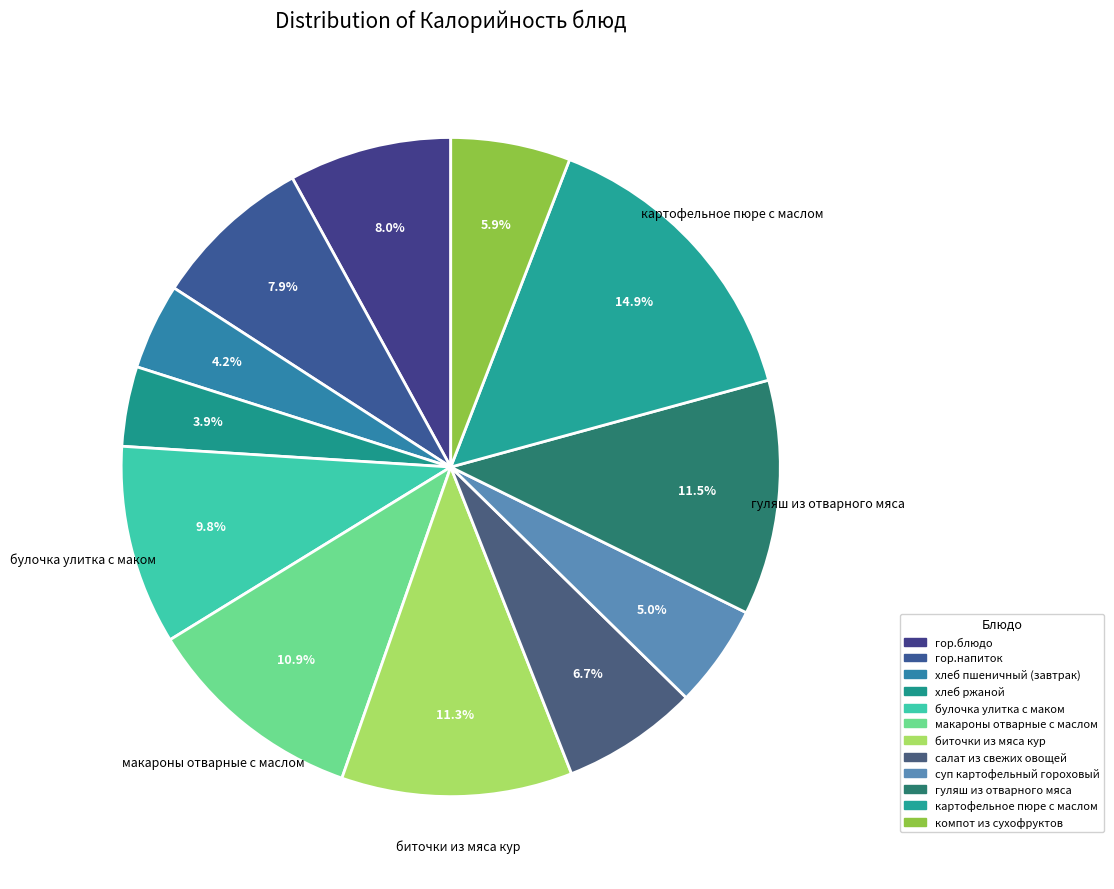

Does суп картофельный гороховый account for over 50% of the chart?

No